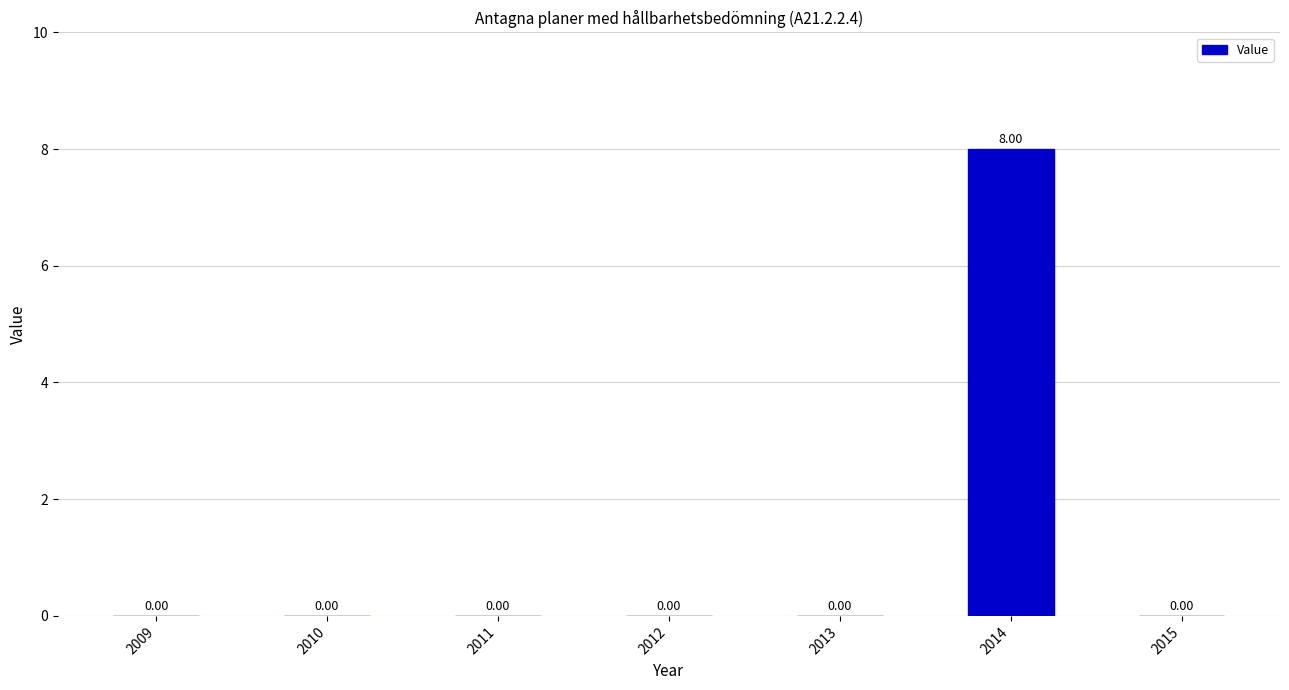

What is the sum of all values?

8